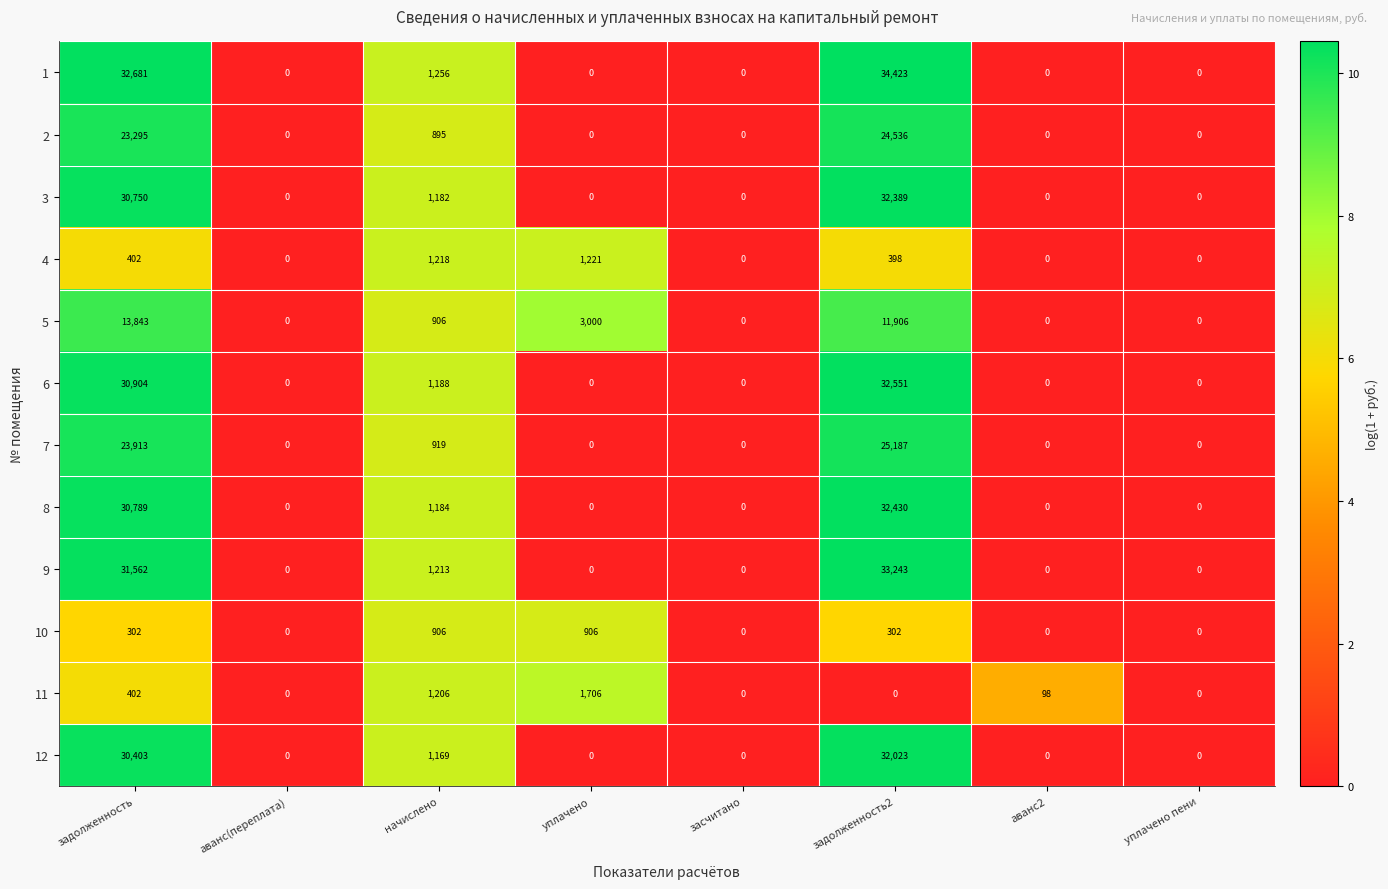

Which series has the largest total across all categories?

1